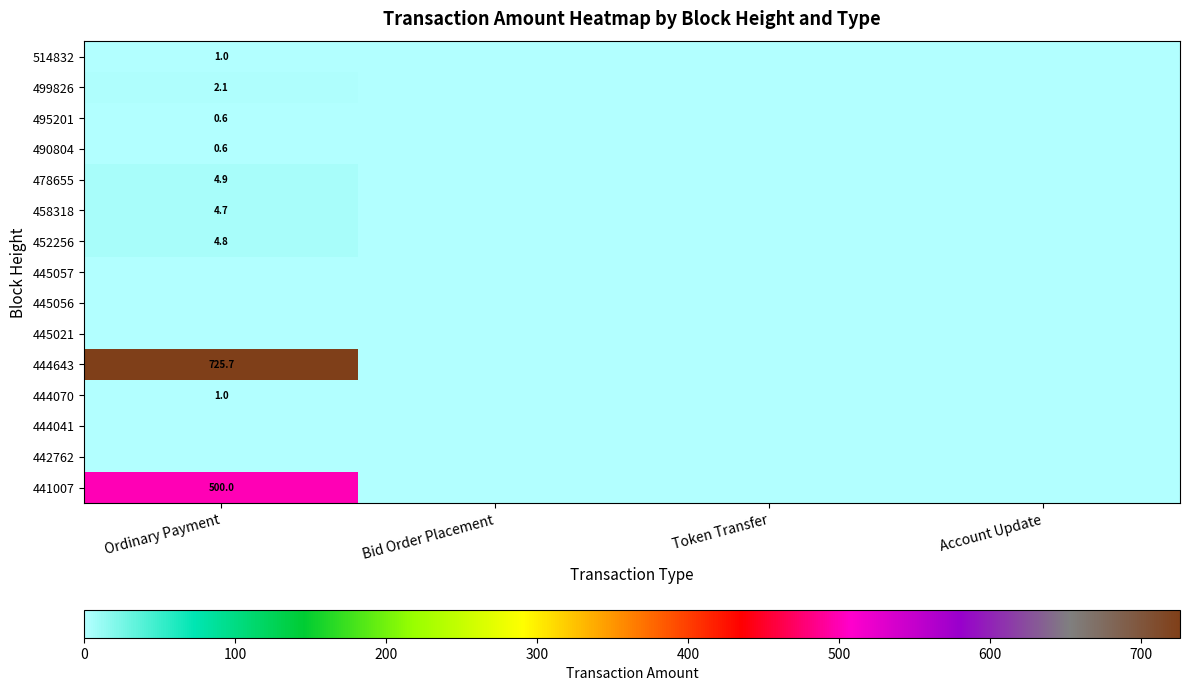

What is the average value of the 478655 series?

1.2